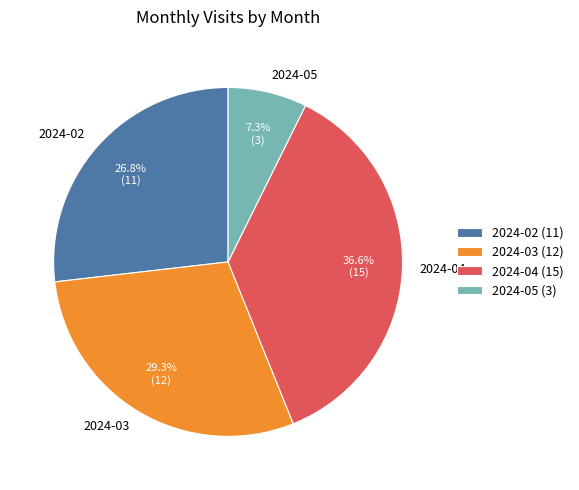

Between 2024-04 and 2024-03, which is larger?

2024-04